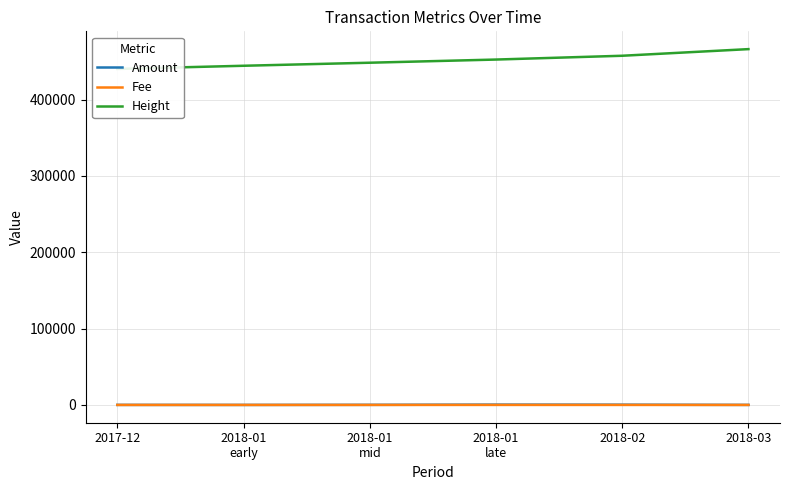

How many lines are shown in the chart?

3